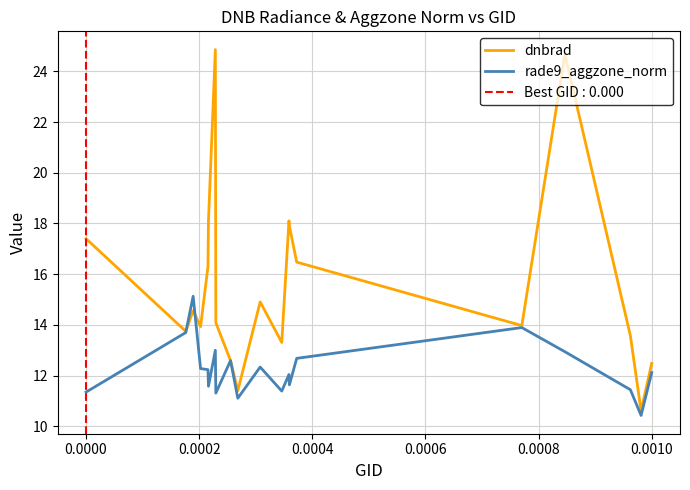

What is the approximate value of rade9_aggzone_norm at 0.0000?

11.3